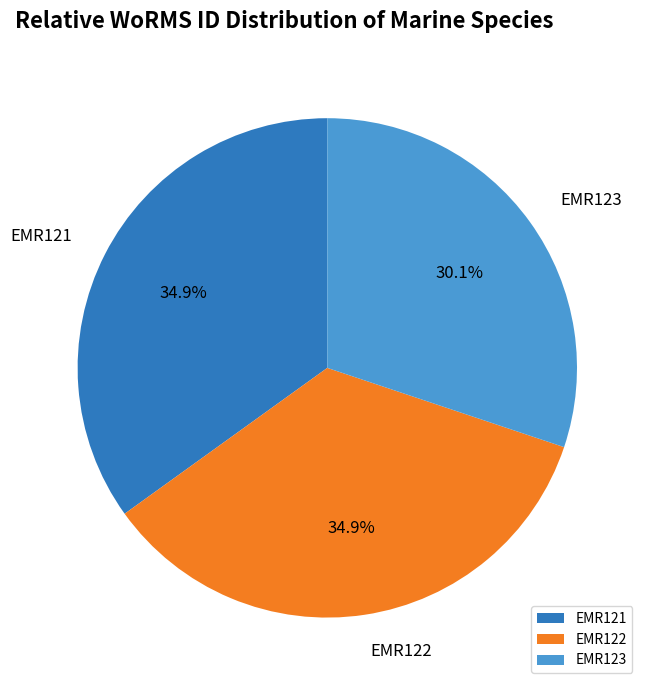

Combined, do EMR122 and EMR121 account for over 50%?

Yes